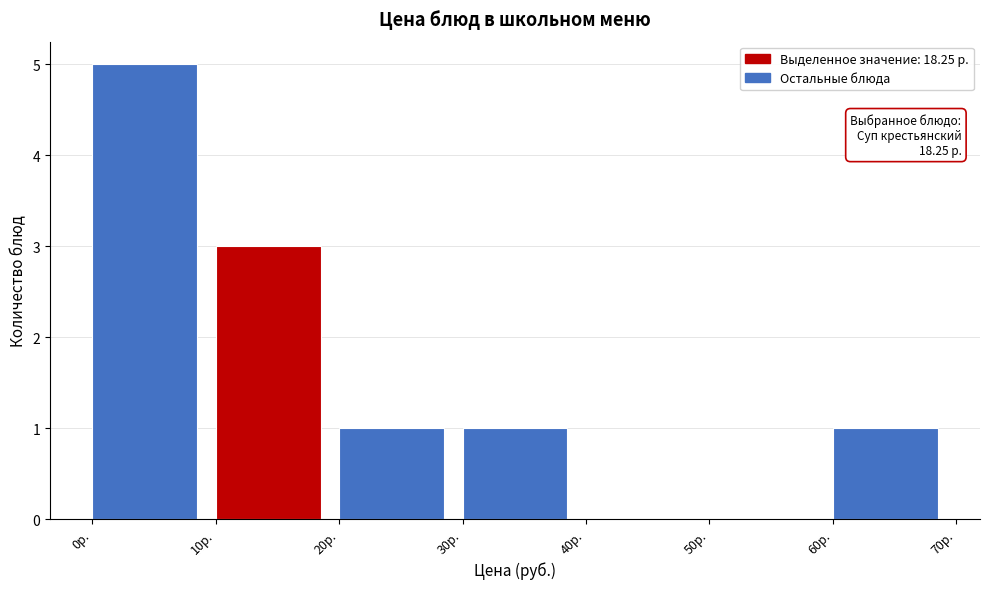

Which range on the x-axis has the tallest bar?

0 to 10